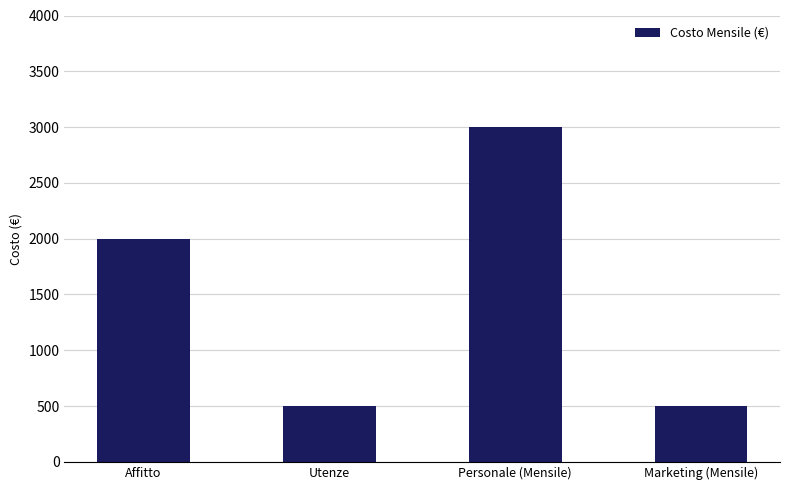

What is the difference between the maximum and minimum values?

2500